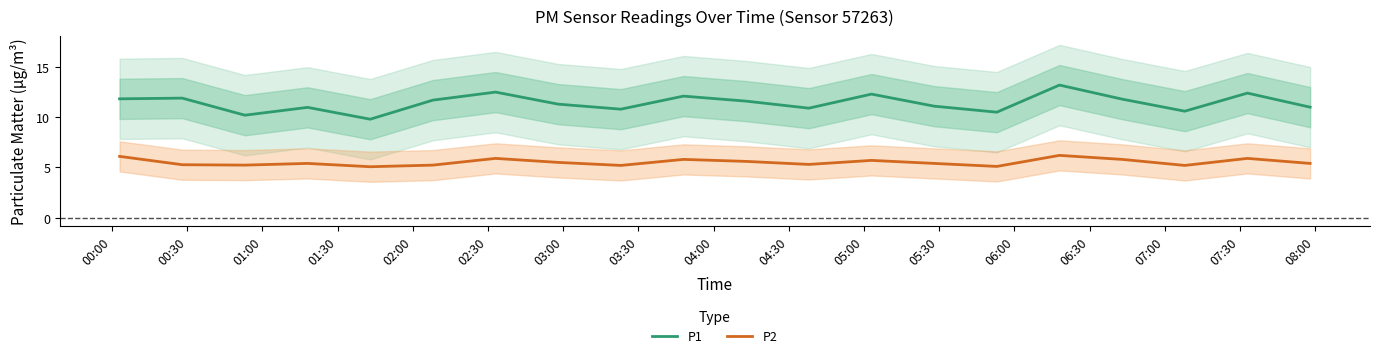

What is the maximum value for P1?

13.2